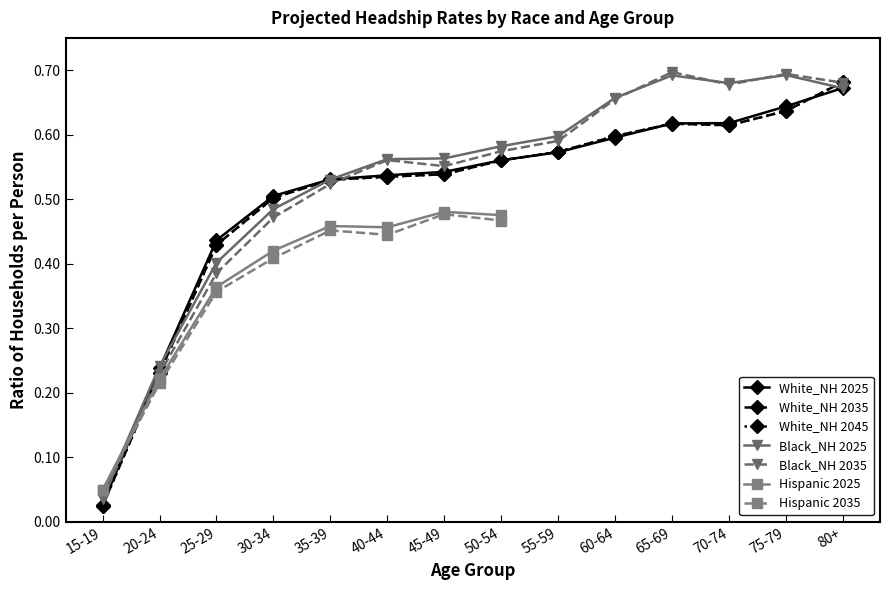

What is the difference between the maximum and minimum values in the Black_NH 2035 series?

0.7